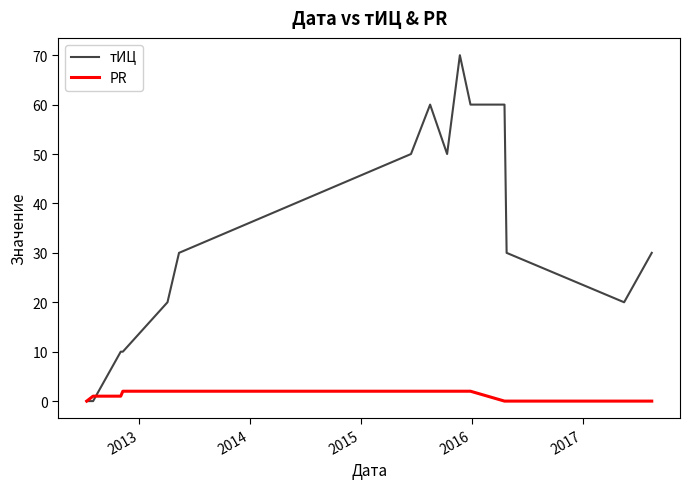

What is the highest value of the тИЦ series?

70